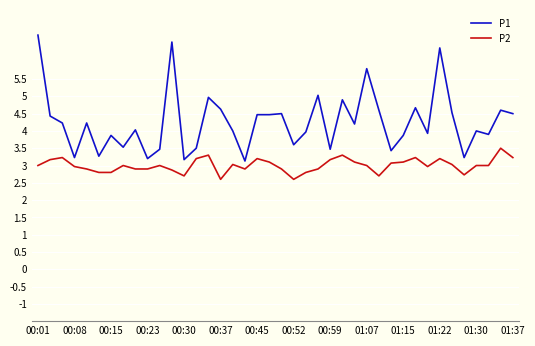

Which series has the largest total across all categories?

P1